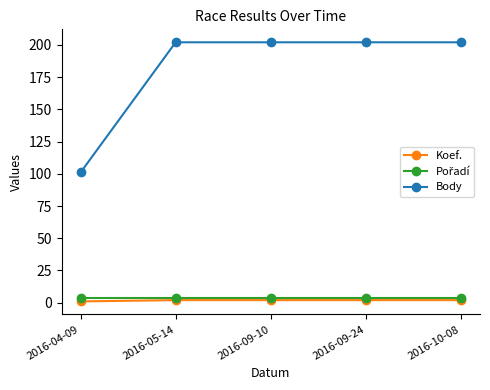

Which series has the largest total across all categories?

Body